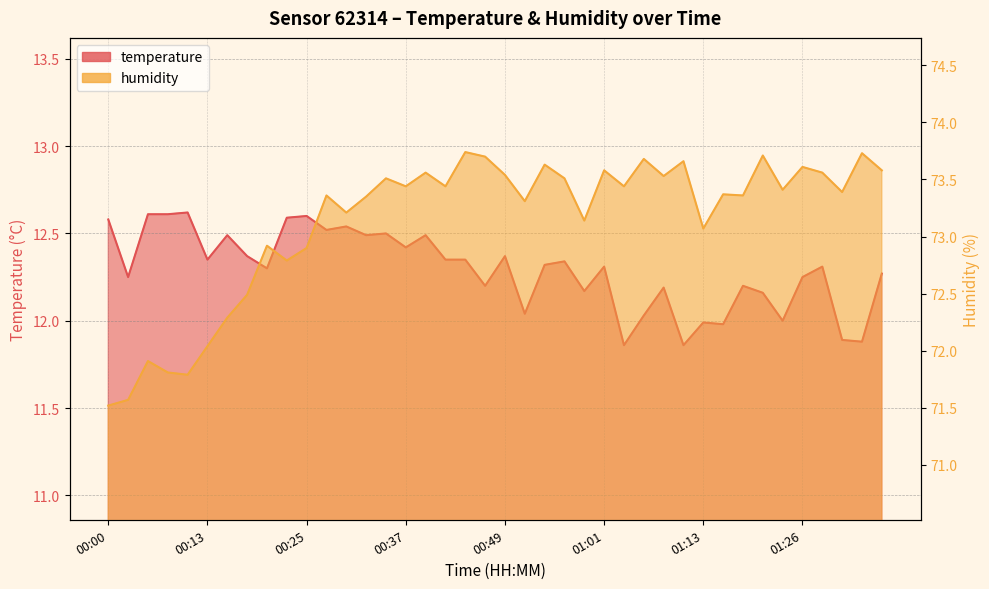

Rank the series at 00:20 from highest to lowest value.

humidity, temperature